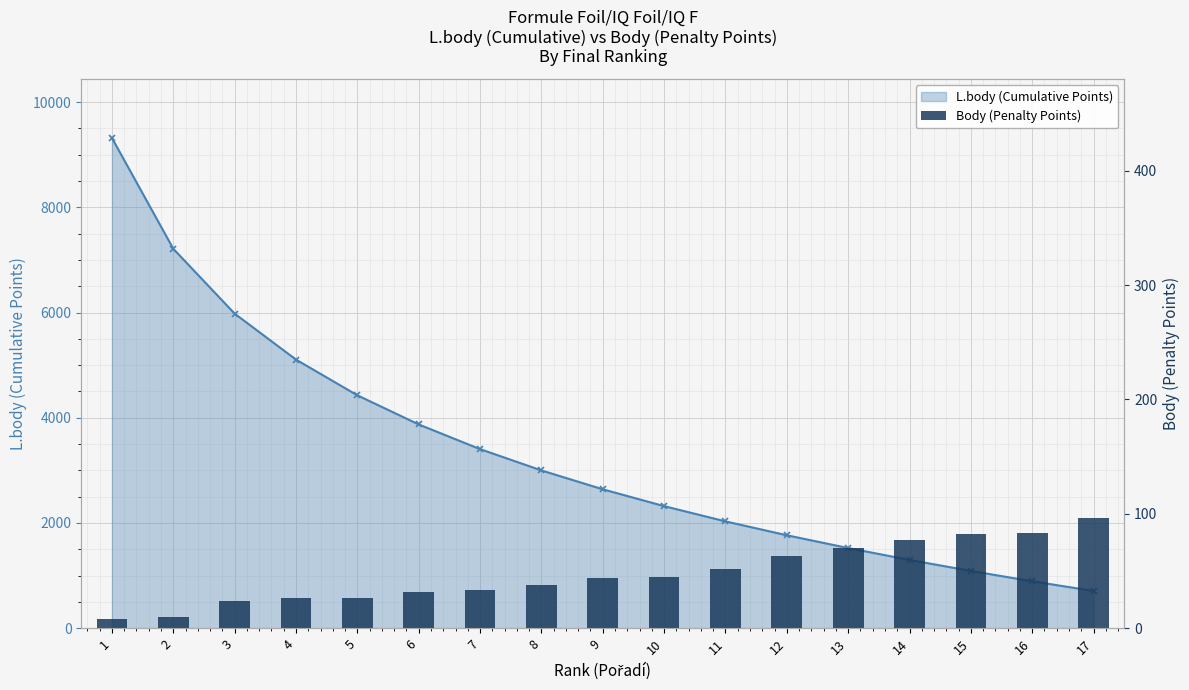

Approximately how many times larger is the value at 11 compared to 5?

2.0